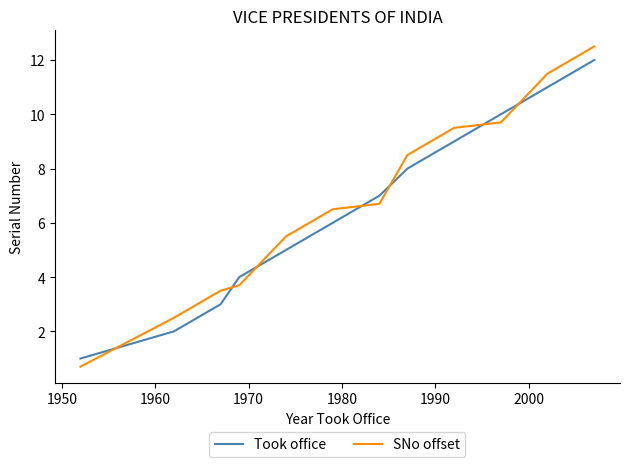

After their last crossing, which series has the higher values: SNo offset or Took office?

SNo offset